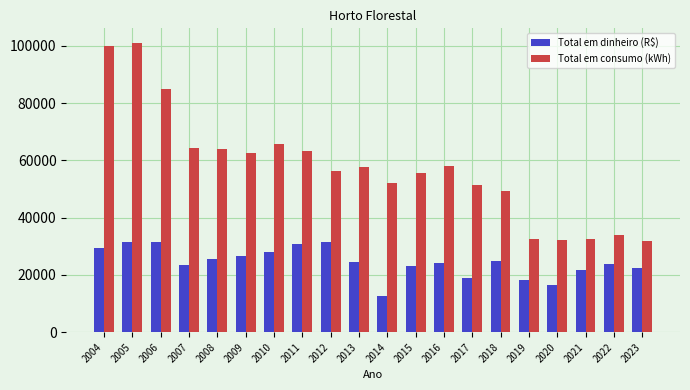

What value does the Total em consumo (kWh) series have at 2015?

55564.0